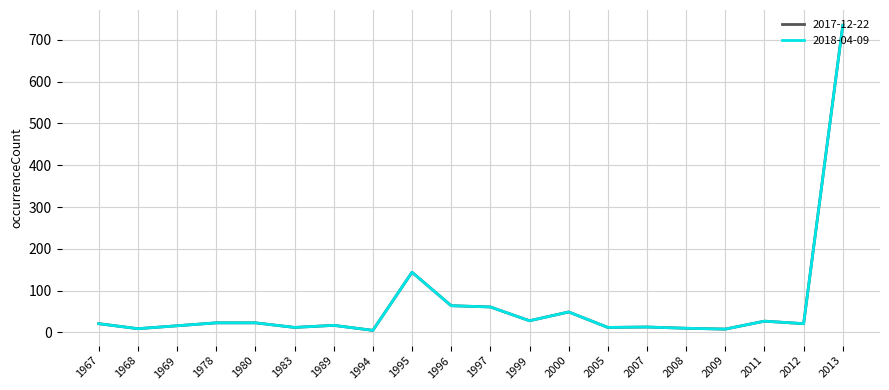

Does the chart have visible grid lines?

Yes